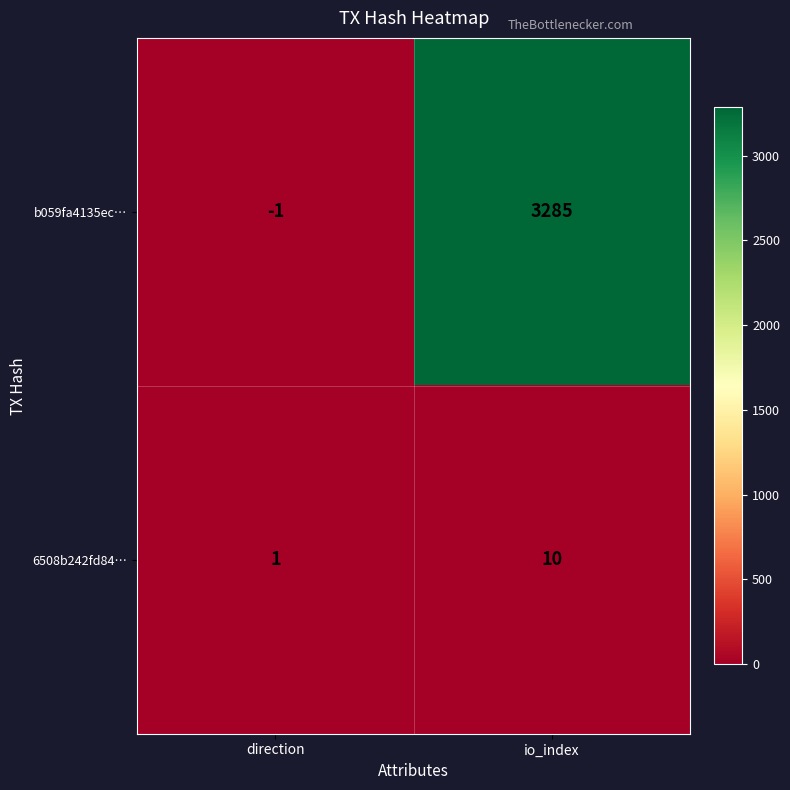

Reading left to right, transcribe all the data shown in this chart.

b059fa4135ec…: direction=-1	io_index=3285
6508b242fd84…: direction=1	io_index=10